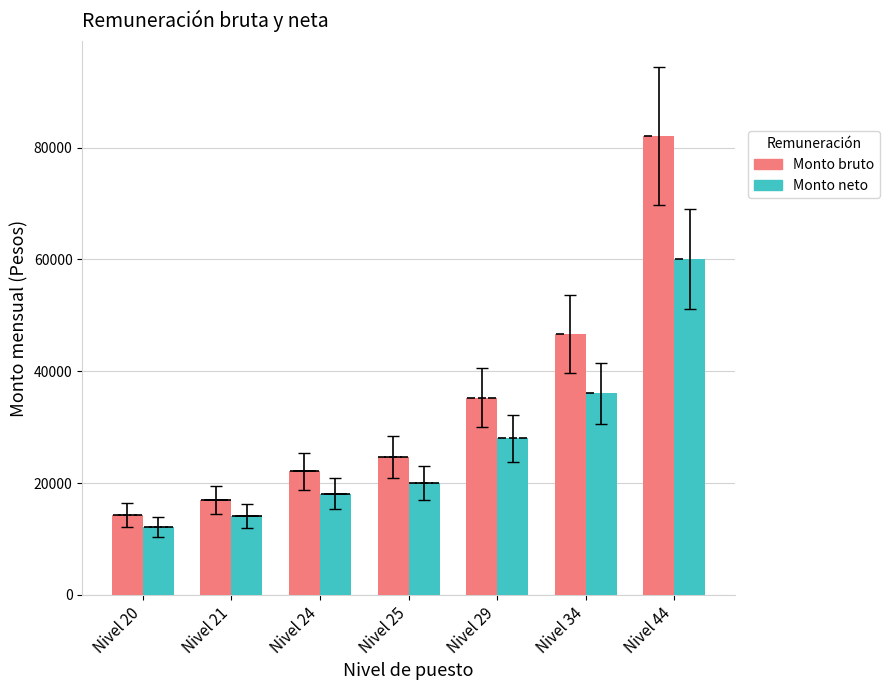

List the series in order of their overall mean, lowest first.

Monto neto, Monto bruto